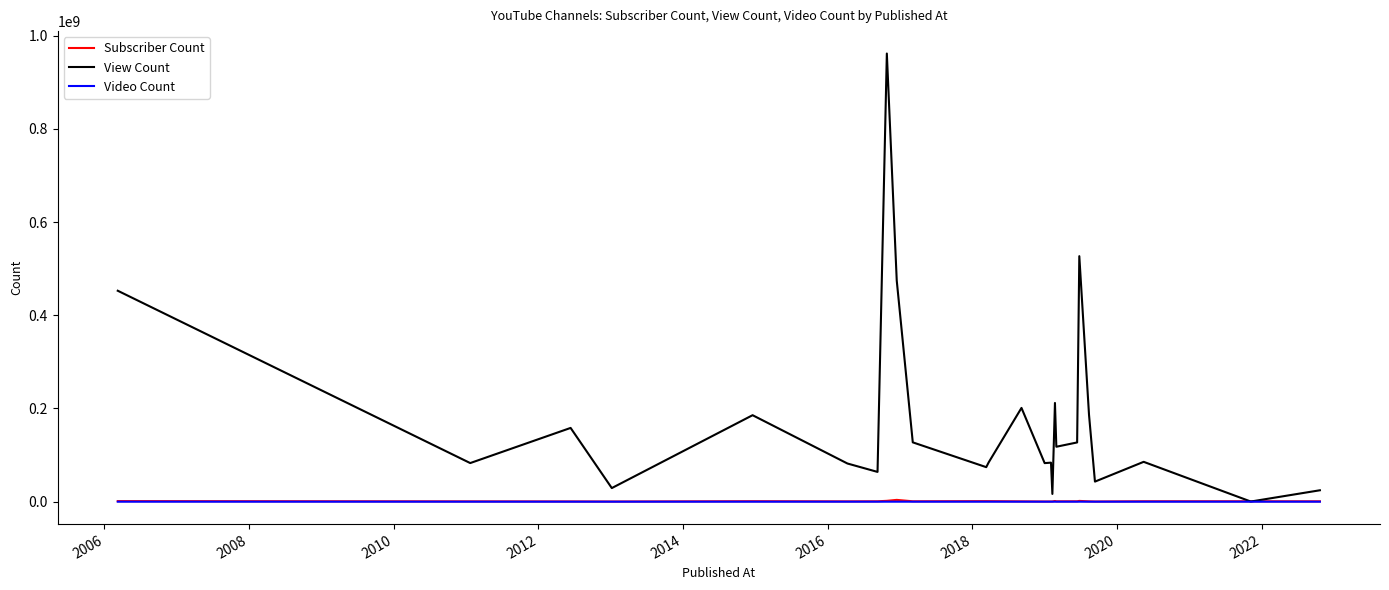

Which series has the widest spread of values?

View Count